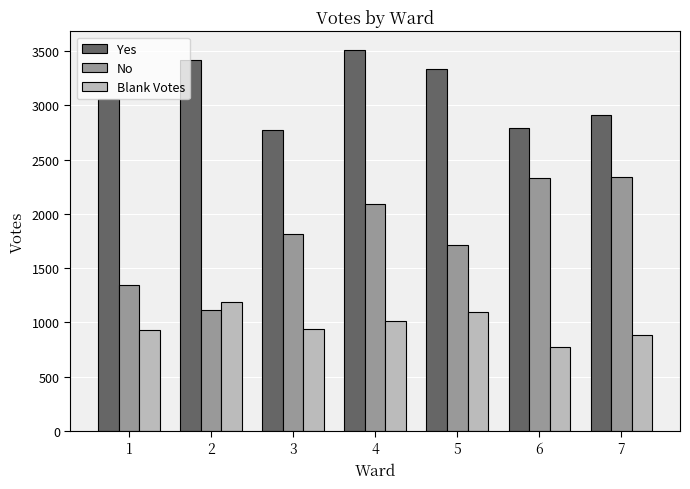

What is the greatest value displayed?

3508